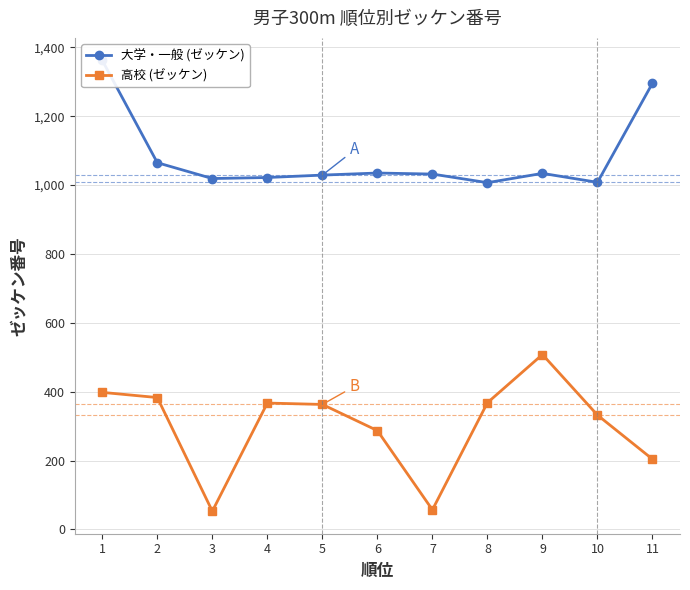

At which category is the sum across all series the highest?

1